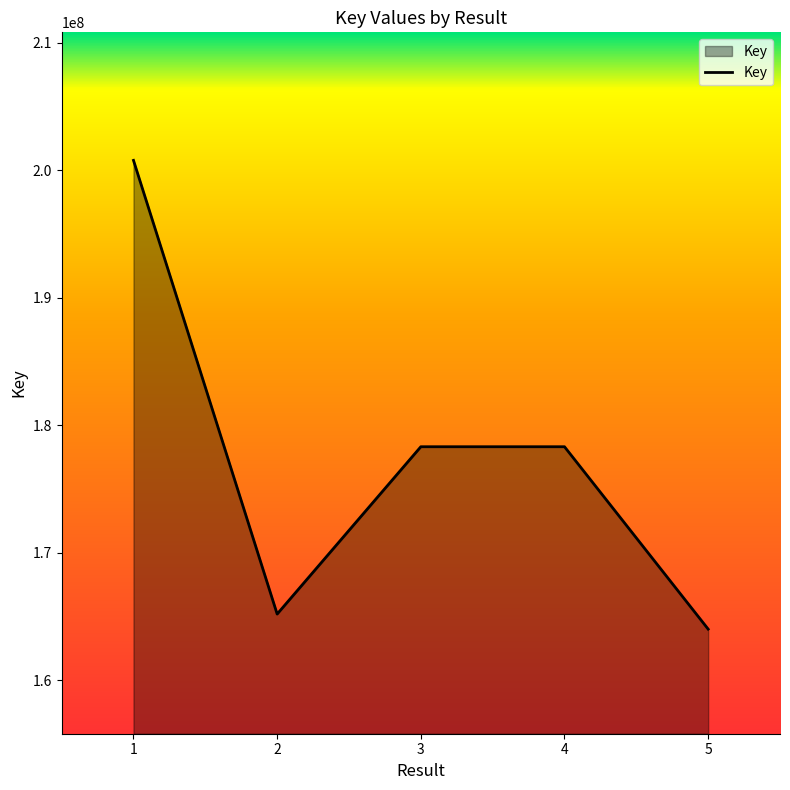

What is the greatest value displayed?

200780084